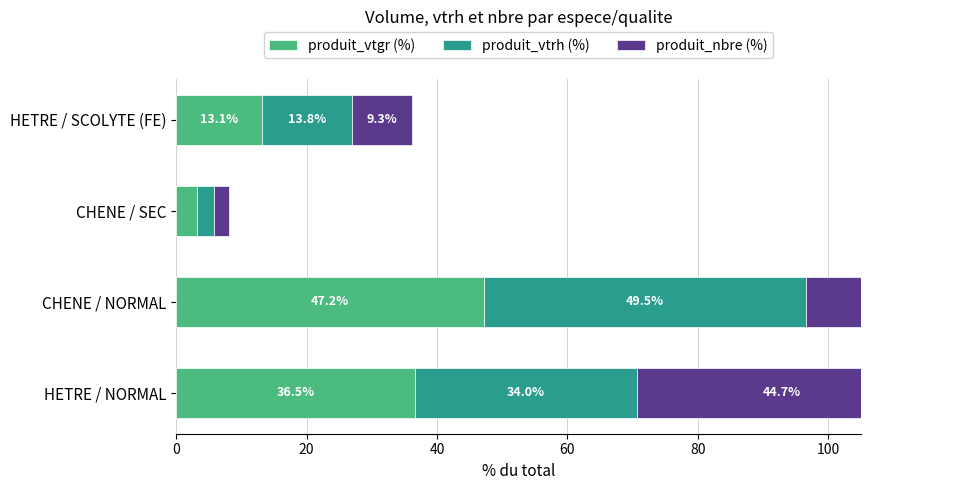

How many data points in produit_nbre (%) are above 43?

2